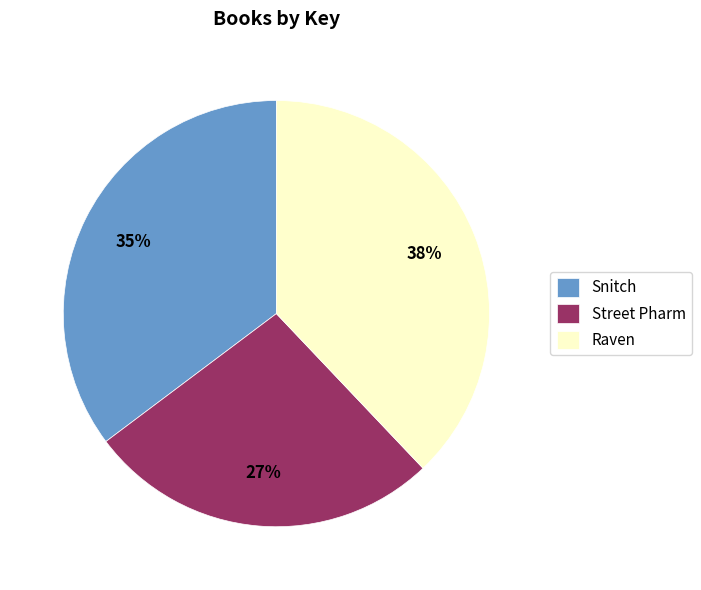

Is Raven the majority of the pie?

No